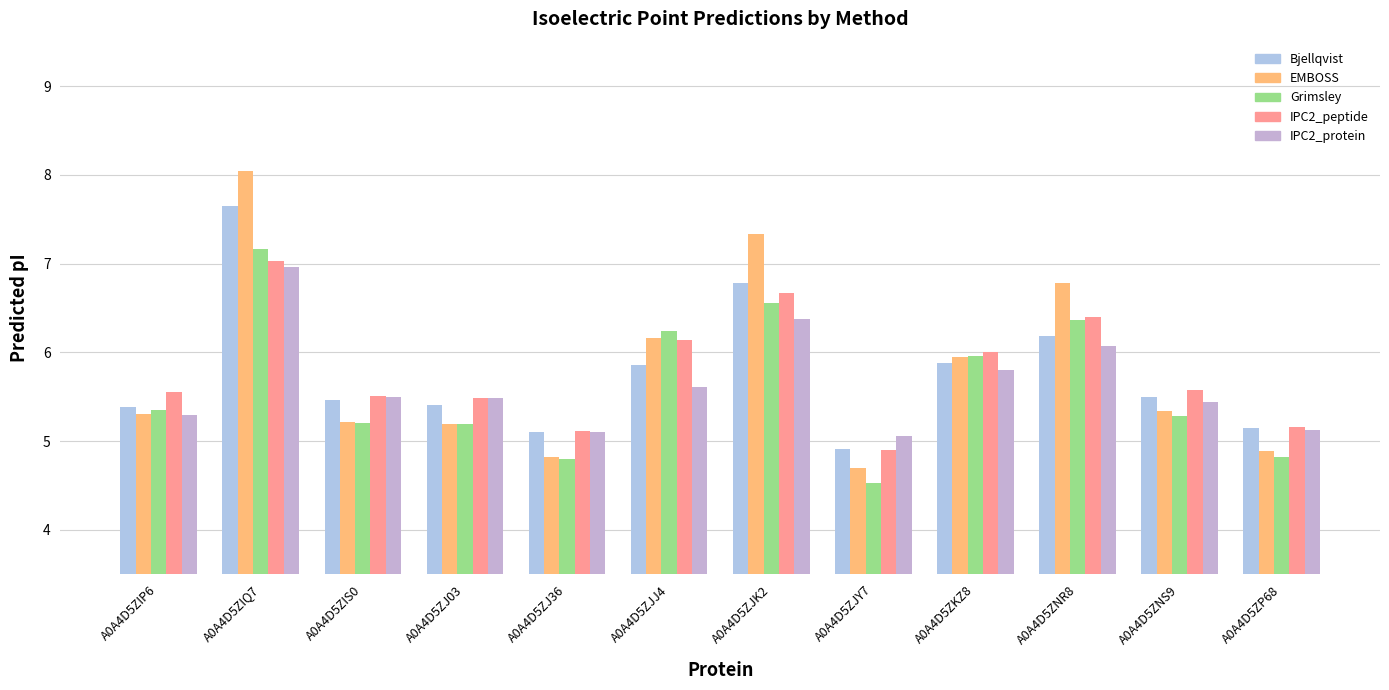

How many bars are there in each group?

5